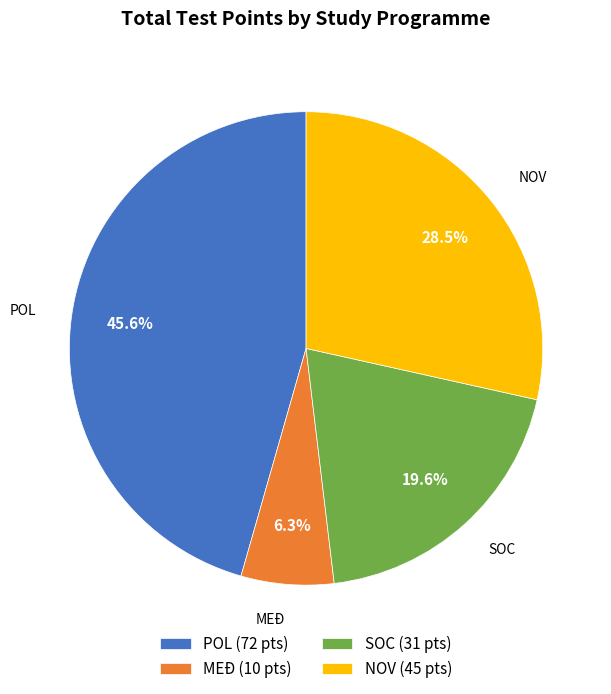

To the nearest percent, what is the difference between the largest and smallest slice percentages?

39%